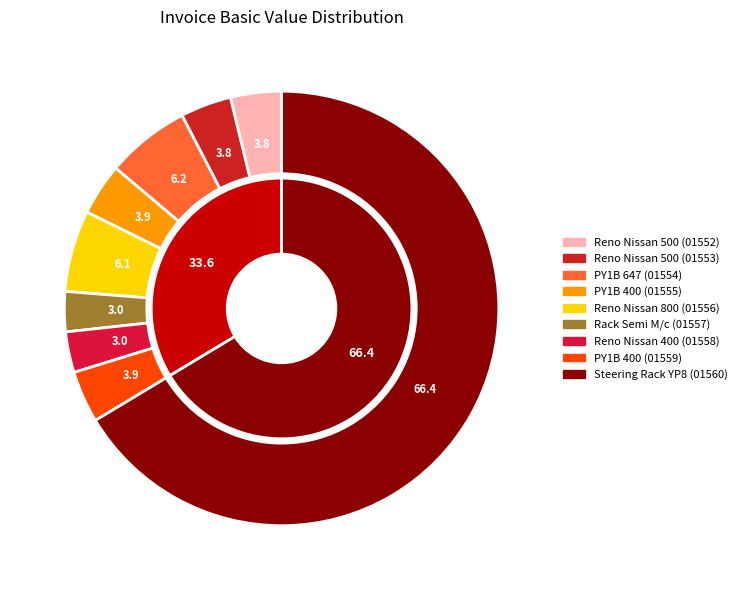

The 01558/21-22 slice represents 3% of the pie. True or false?

True